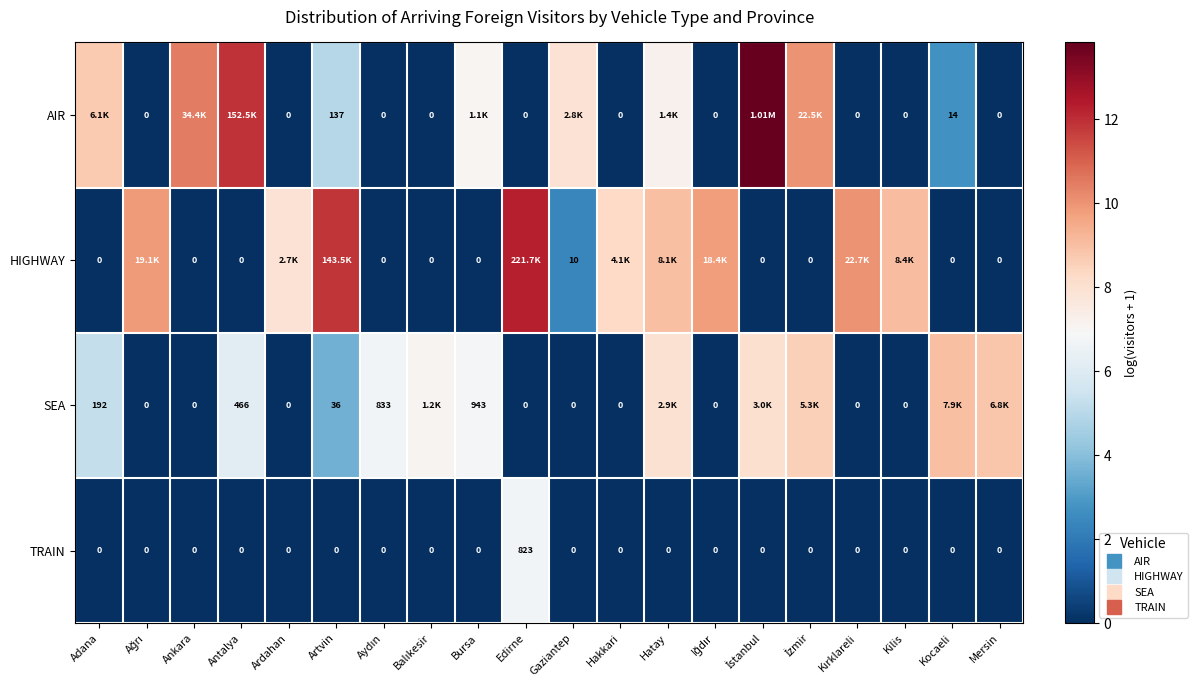

What is the difference between the SEA values at Aydın and Bursa?

0.1